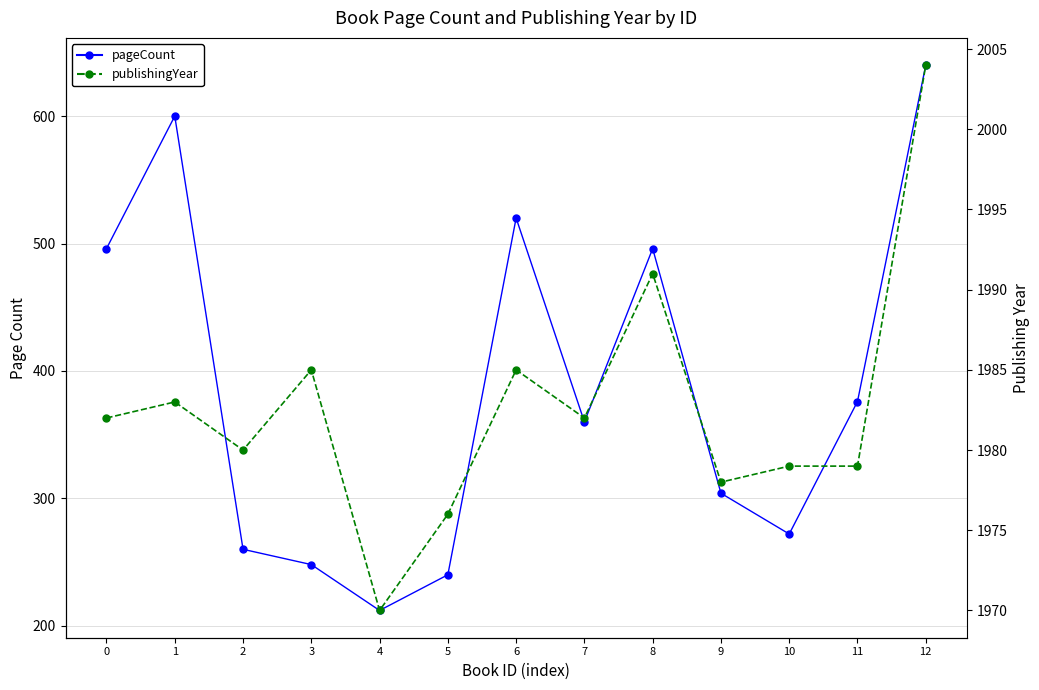

How many data points in pageCount are above 360?

6